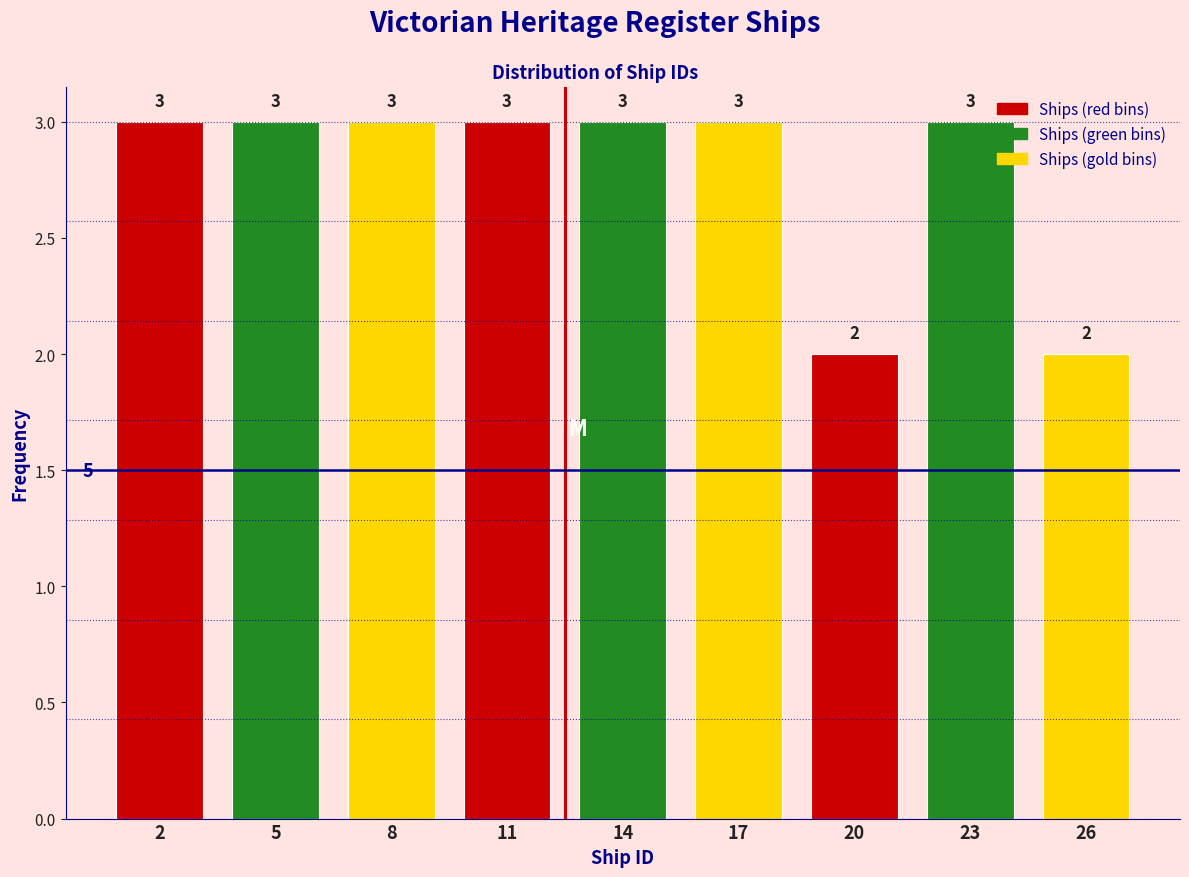

Reading left to right, what are all the values shown in this chart?

2=3	5=3	8=3	11=3	14=3	17=3	20=2	23=3	26=2